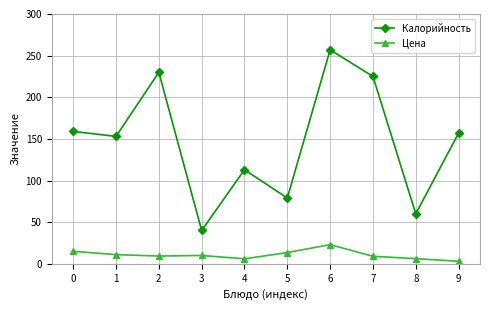

Is it true that Цена equals 11.0 at 1?

True